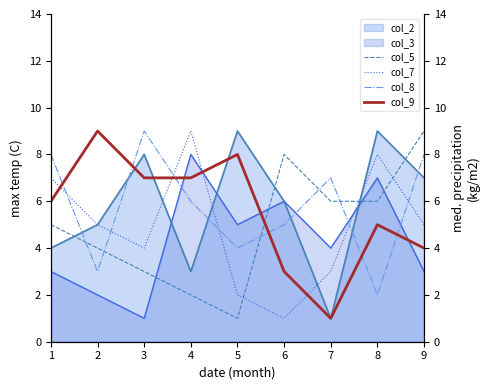

At how many categories does at least one series exceed 1?

9